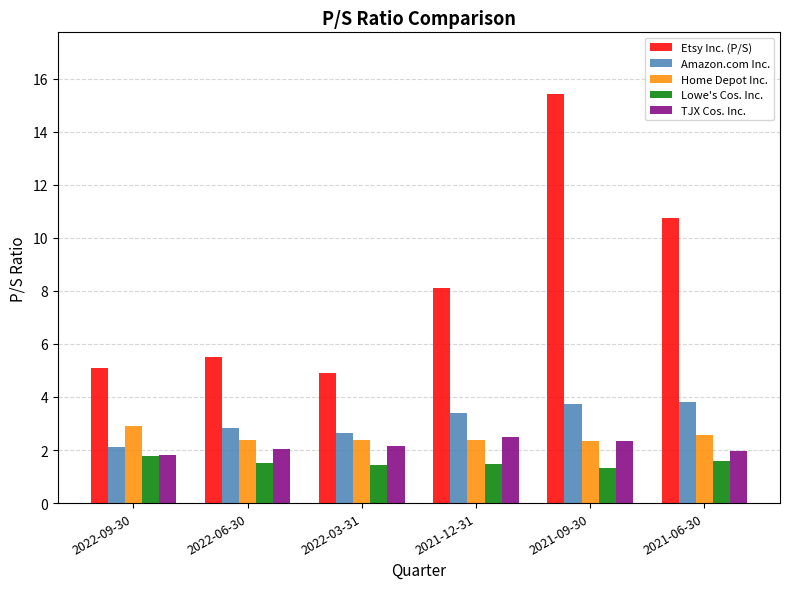

What is the spread (max minus min) of values at 2021-09-30?

14.1